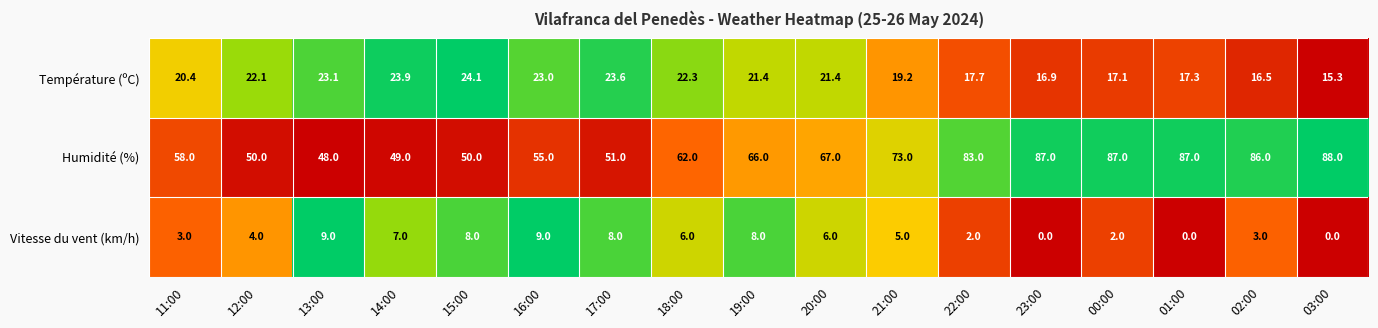

The Température (ºC) series shows 23.0 at 16:00. True or false?

True